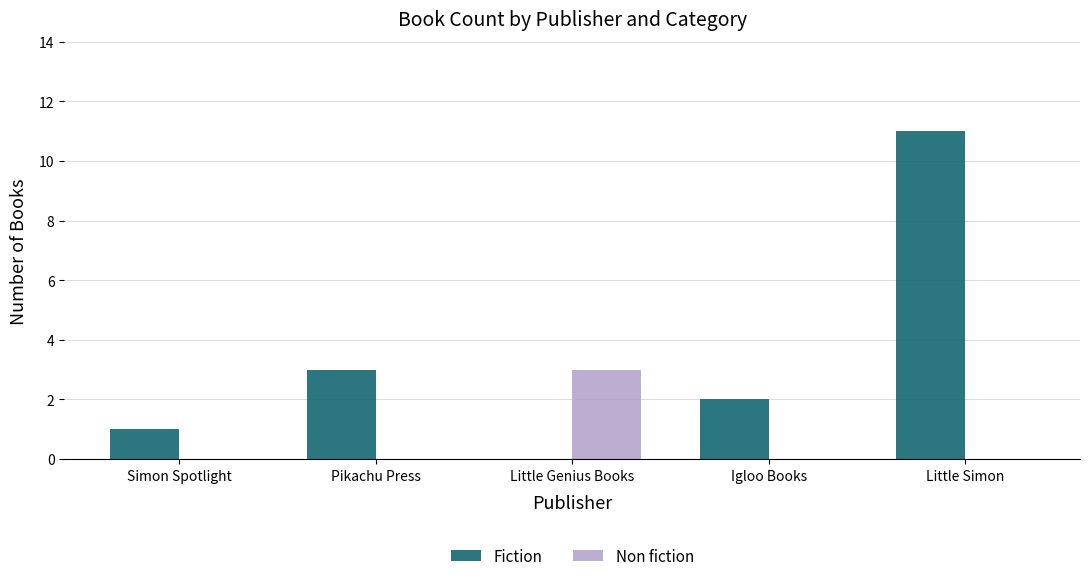

Reading left to right, transcribe all the data shown in this chart.

Fiction: 1	3	0	2	11
Non fiction: 0	0	3	0	0